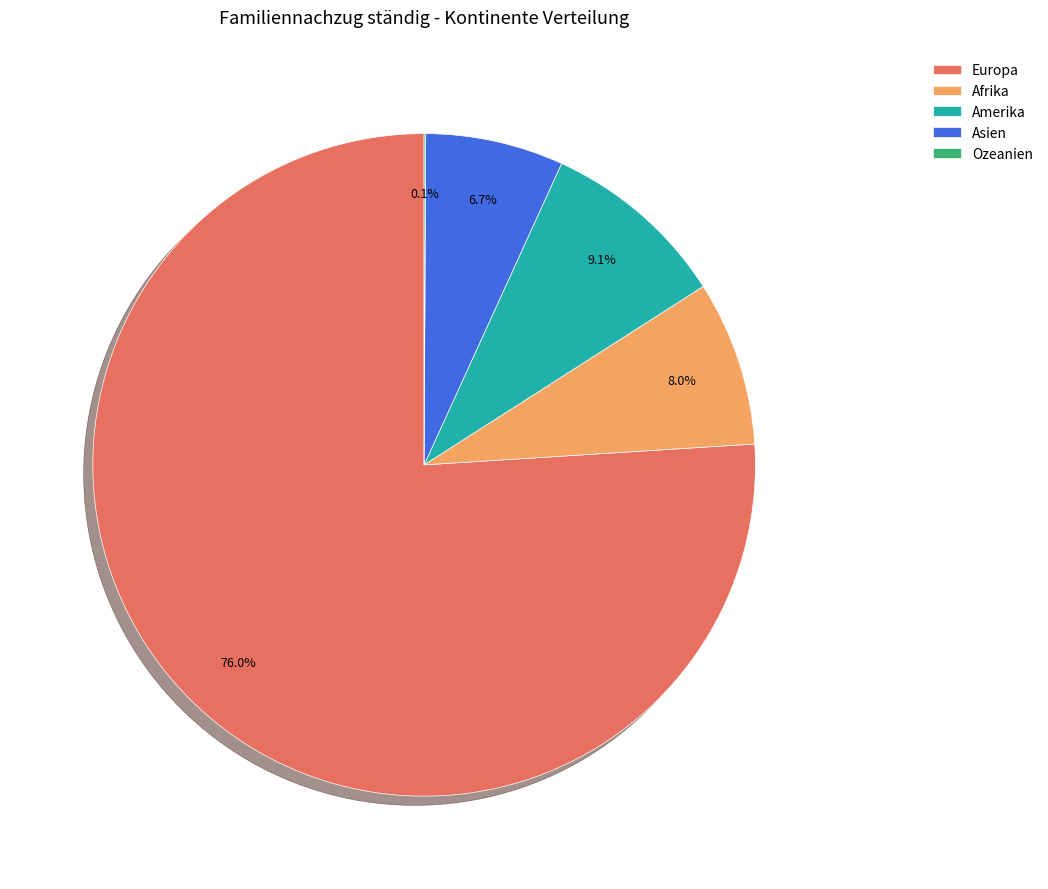

True or false: Afrika accounts for 8% of the total.

True